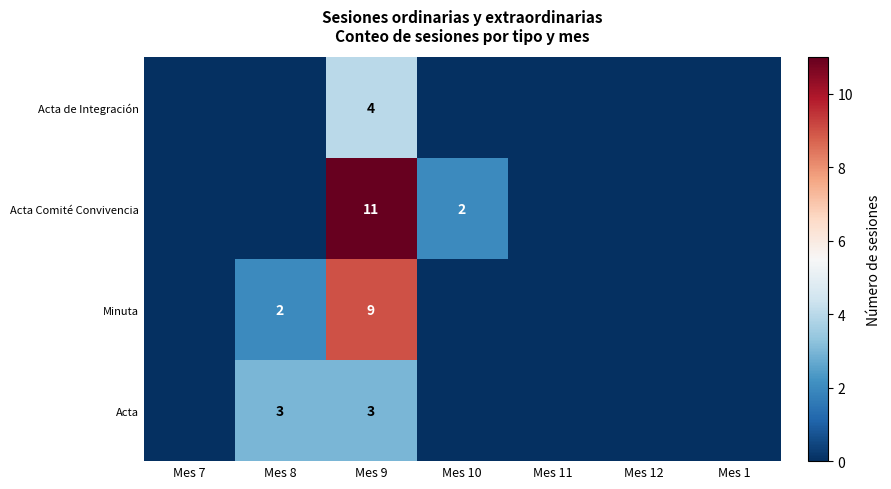

What is the difference between the highest and lowest values at Mes 9?

8